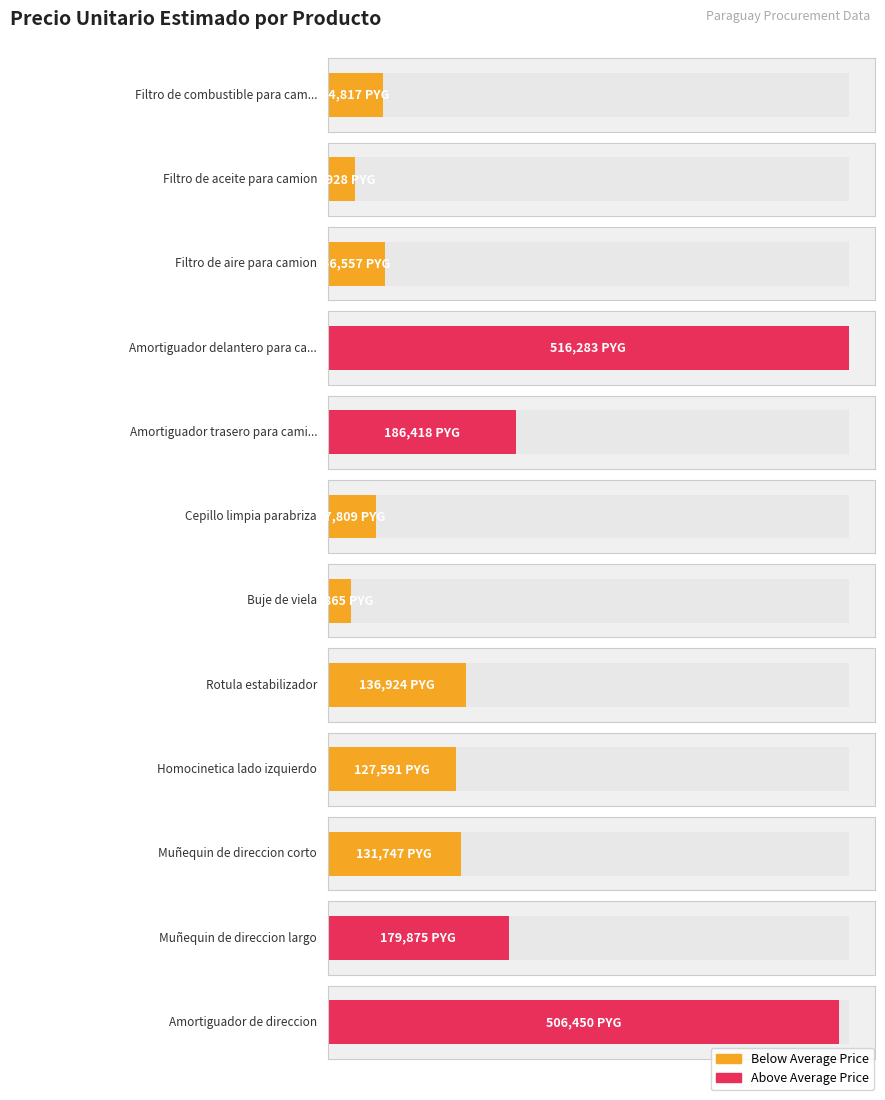

At which label does the data first exceed 131747?

Amortiguador delantero para camioneta